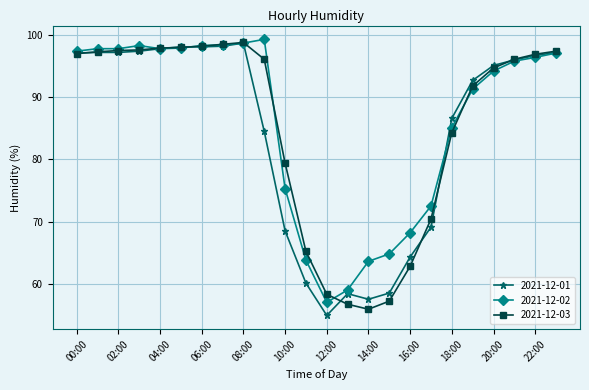

True or false: 2021-12-01 has more than 1 points higher than both neighbors.

True